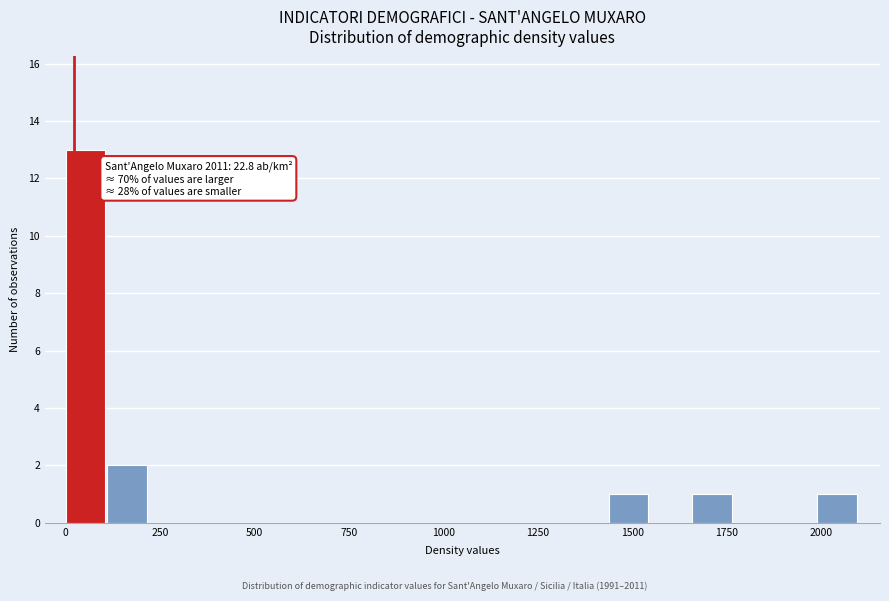

Read against the x-axis, roughly where is the centre of the tallest bar?

50